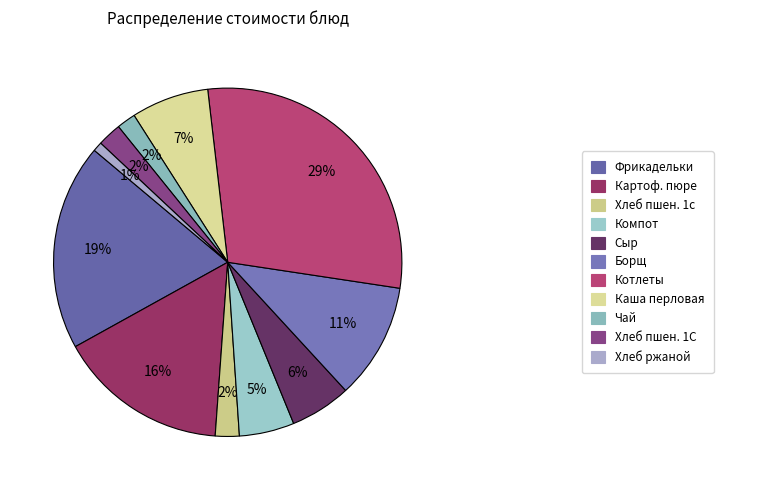

How many segments does this pie chart have?

11